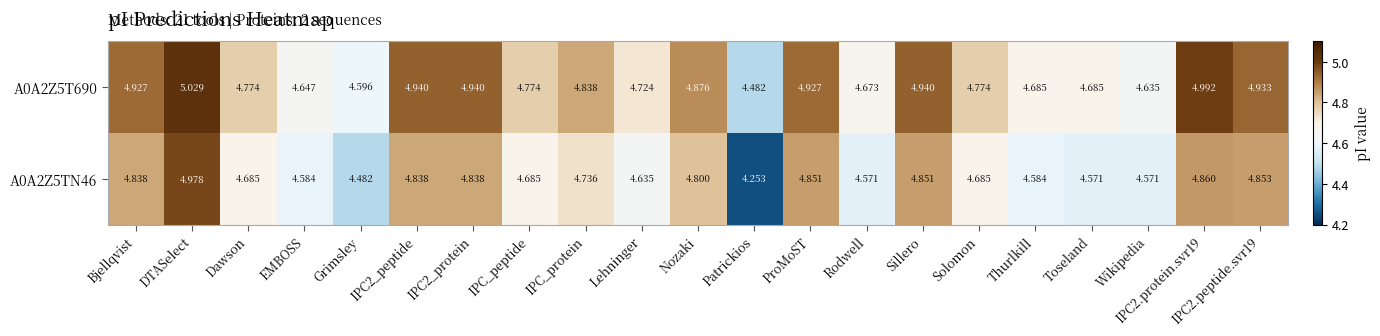

At which category is the sum across all series the highest?

DTASelect